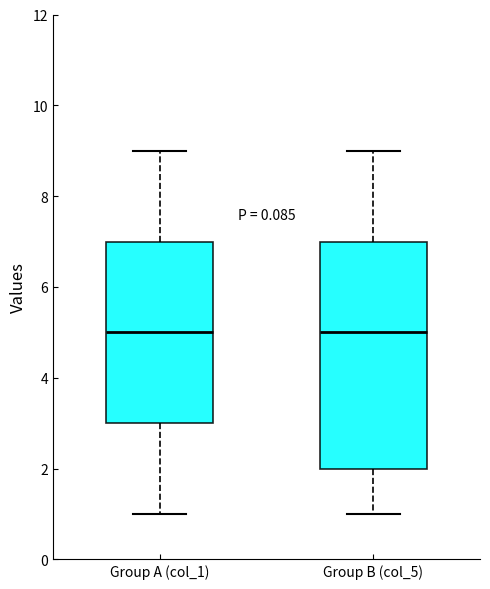

Which box is the tallest, from its lower edge to its upper edge?

Group B (col_5)